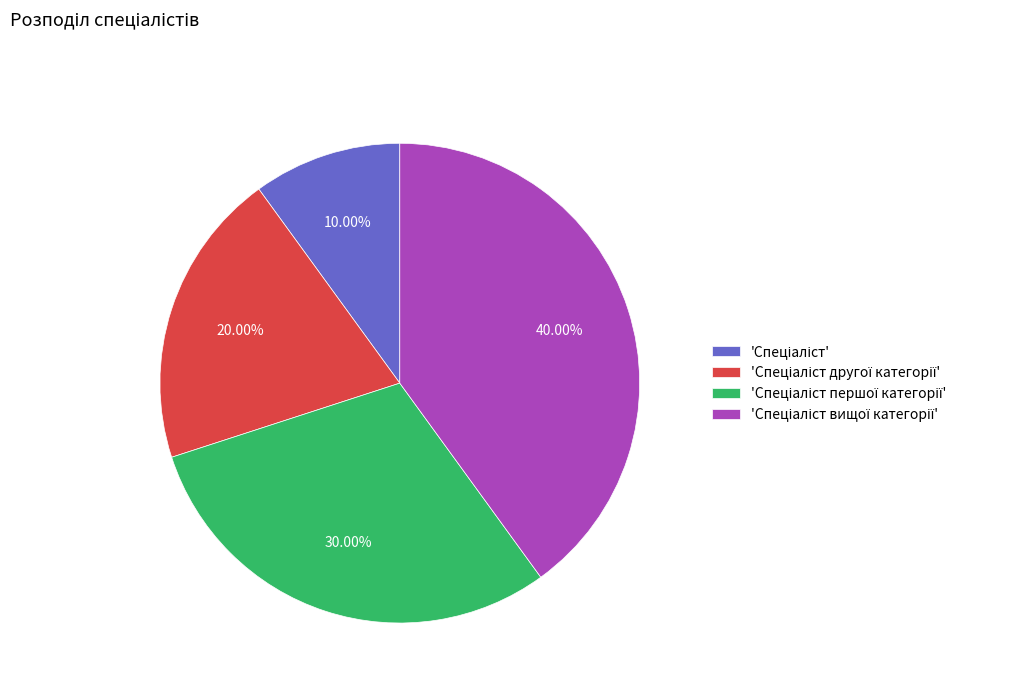

Is there any slice that represents more than half of the pie?

No